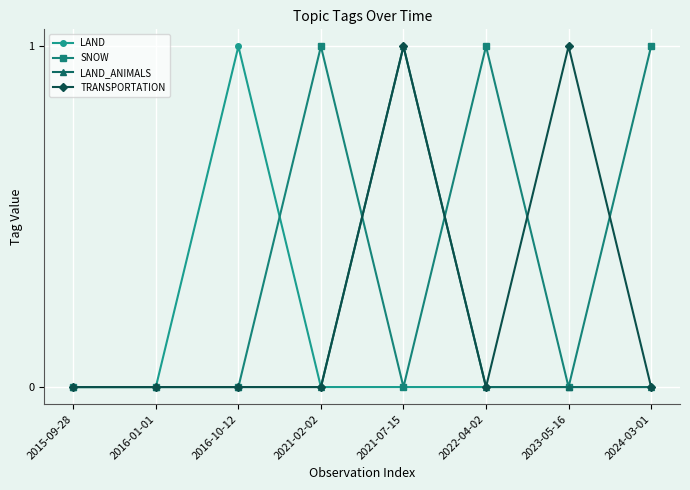

The LAND series shows 0 at 2016-10-12. True or false?

False